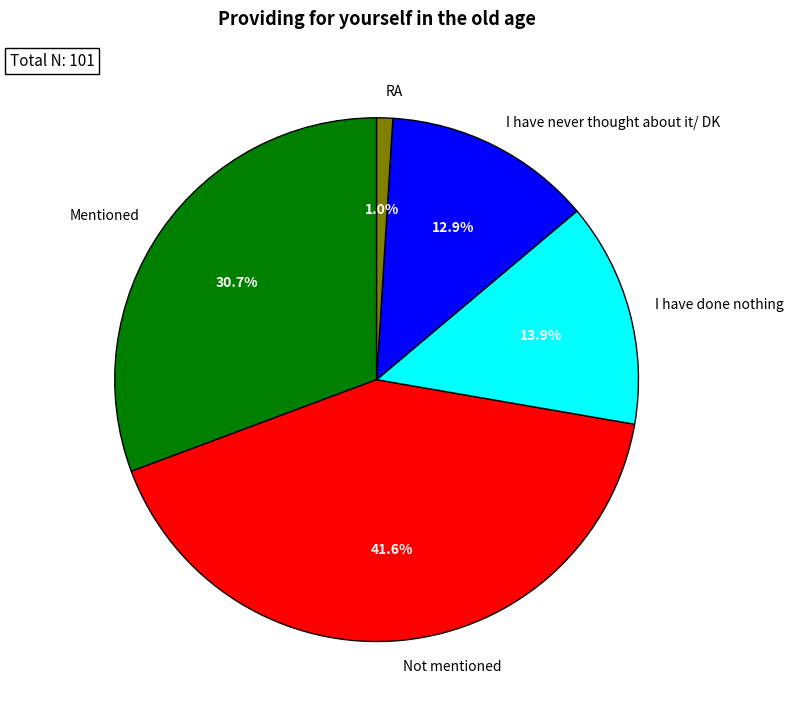

Is there any slice that represents more than half of the pie?

No